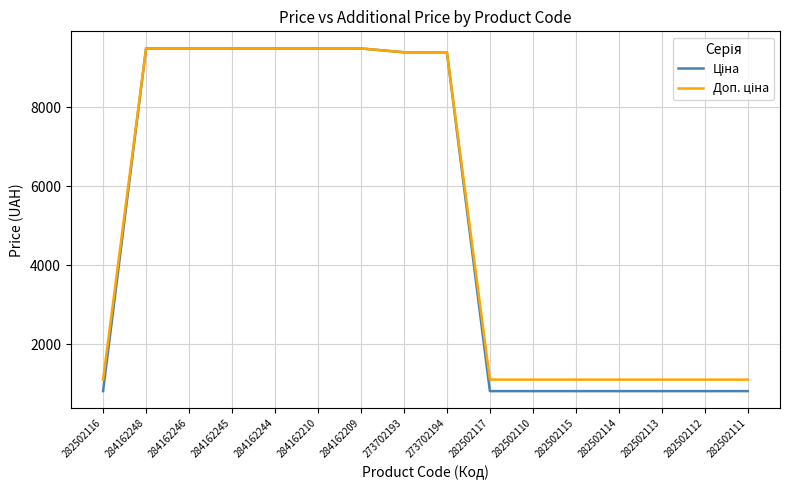

What is the difference between the highest and lowest values at 282502116?

290.7